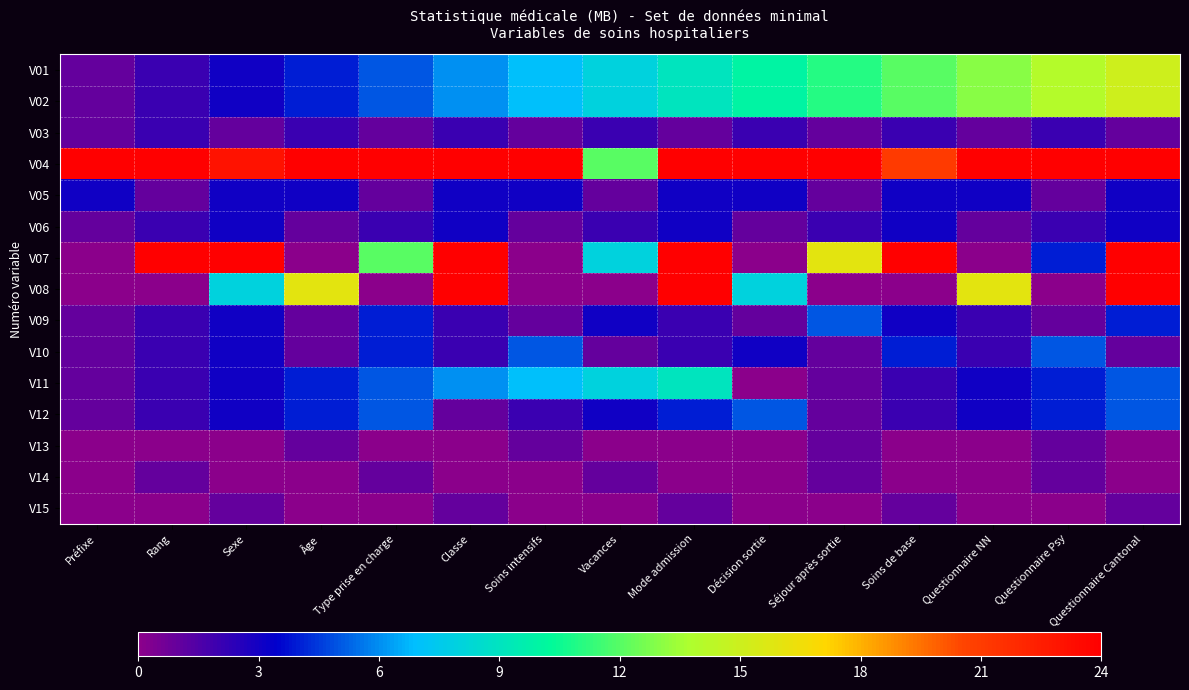

At how many categories does at least one series exceed 96?

1